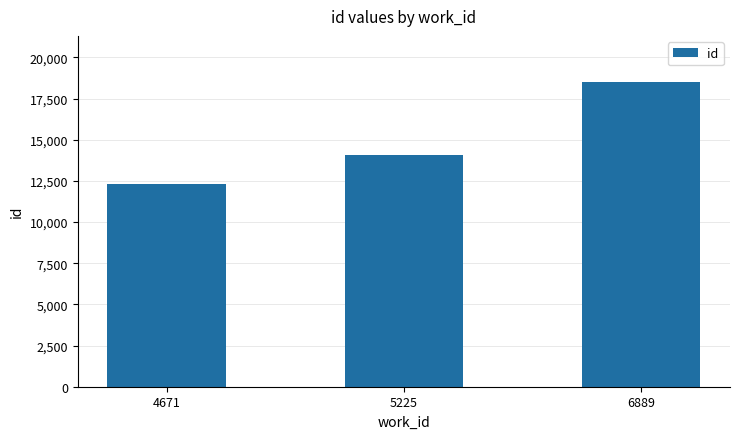

List the labels in order of value, smallest first.

4671, 5225, 6889